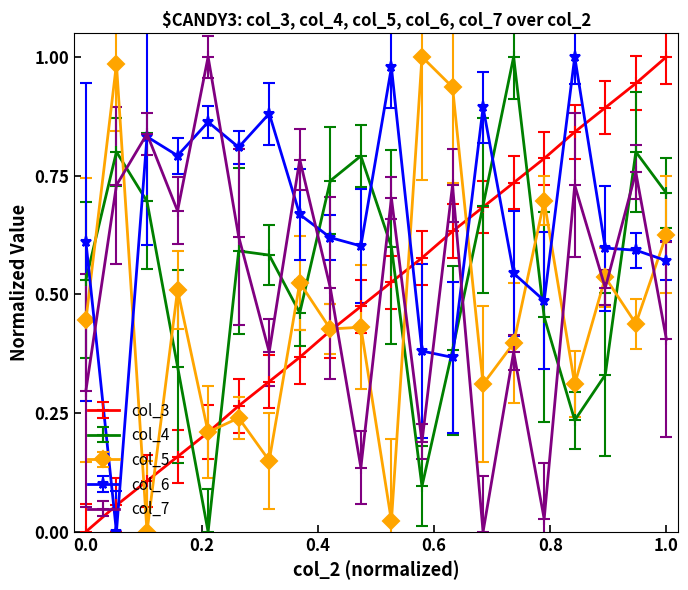

How many data points in col_5 are above 0?

19